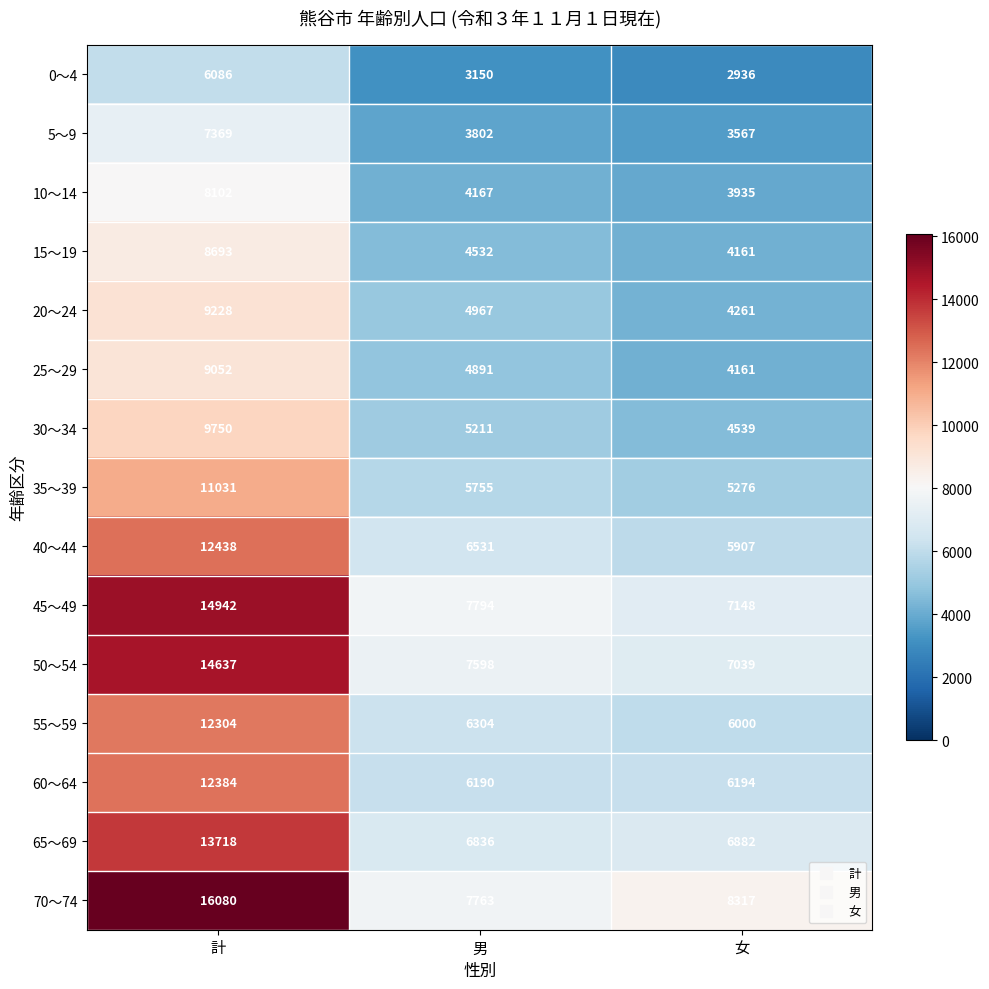

Which series changed the most between 計 and 男?

70～74